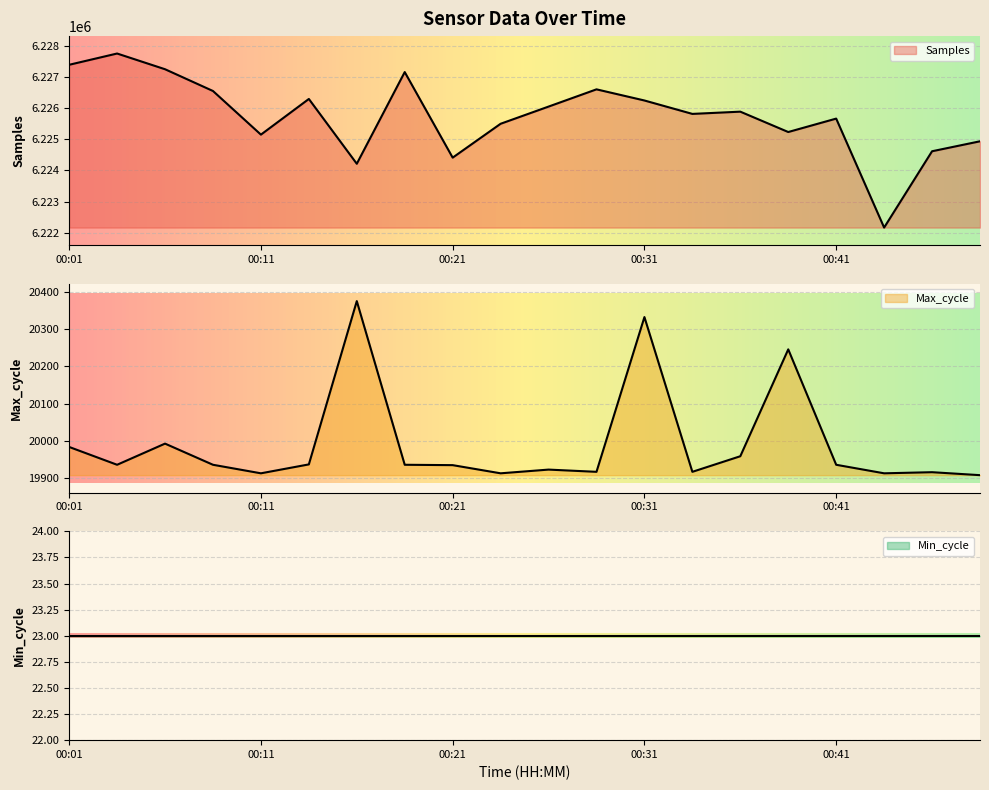

True or false: Max_cycle and Samples intersect in this chart.

False